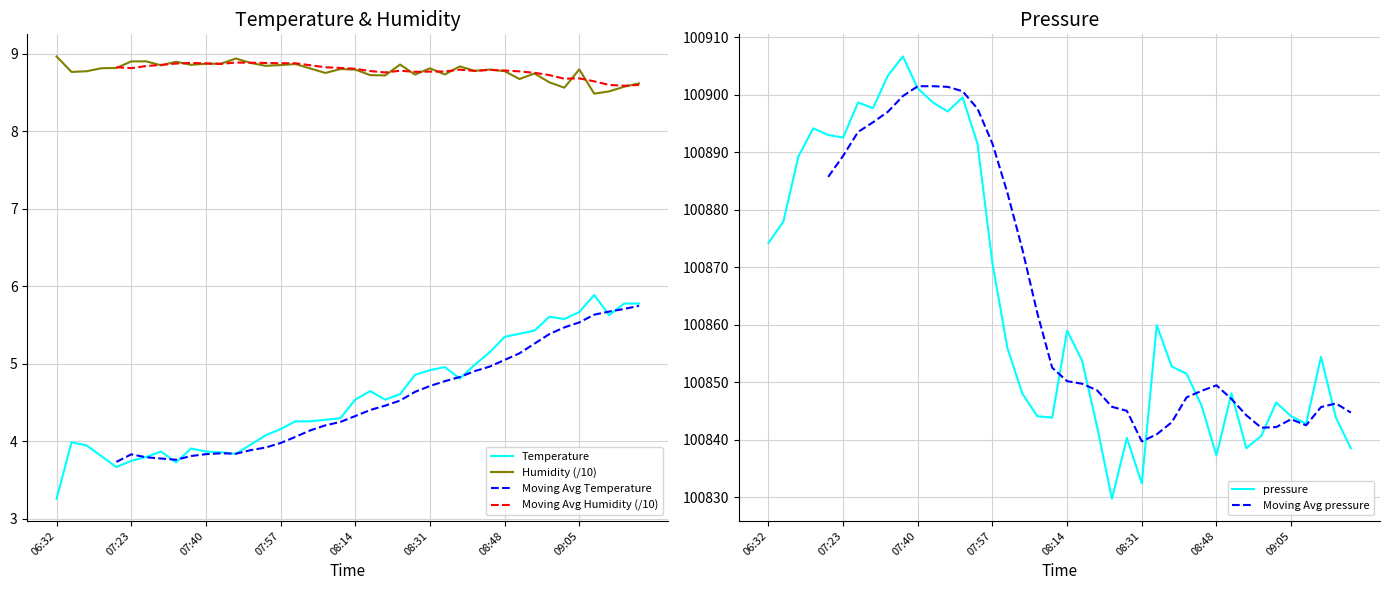

The value of pressure at 08:48 is 164123.7. True or false?

False